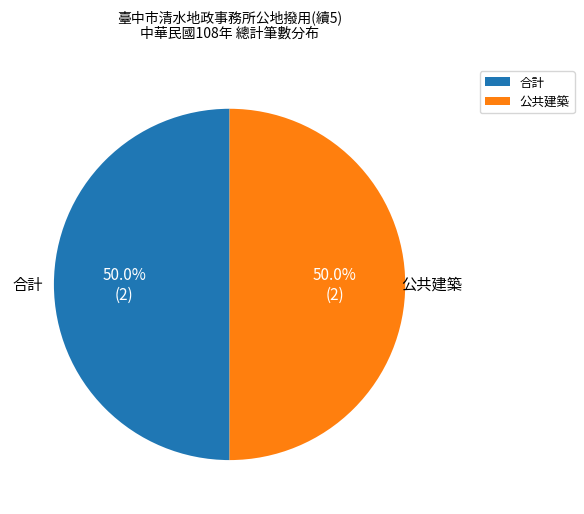

Approximately how many times larger is the value at 合計 compared to 公共建築?

1.0